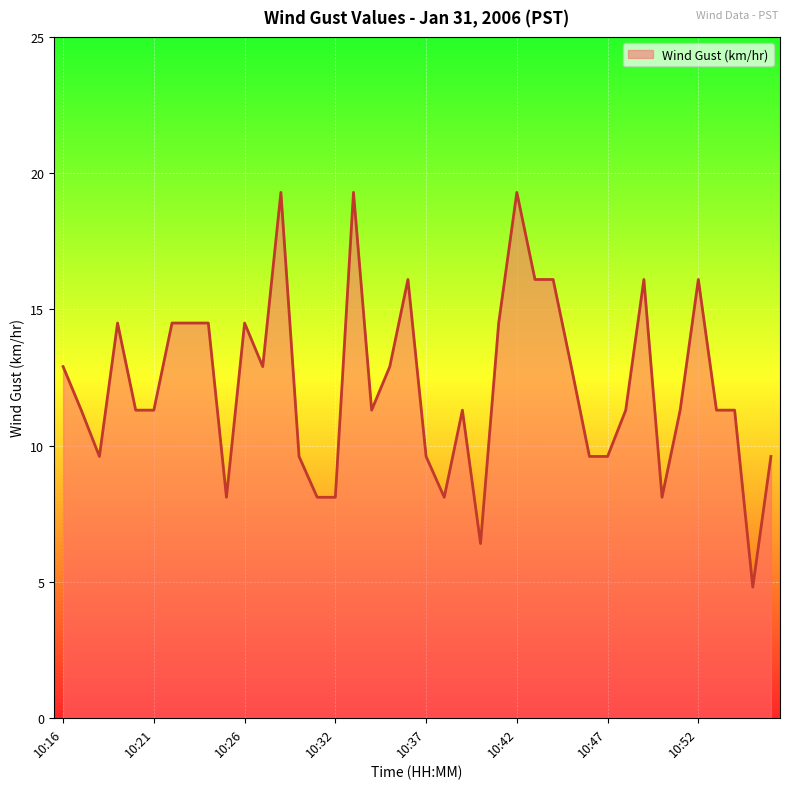

What is the greatest value displayed?

19.3